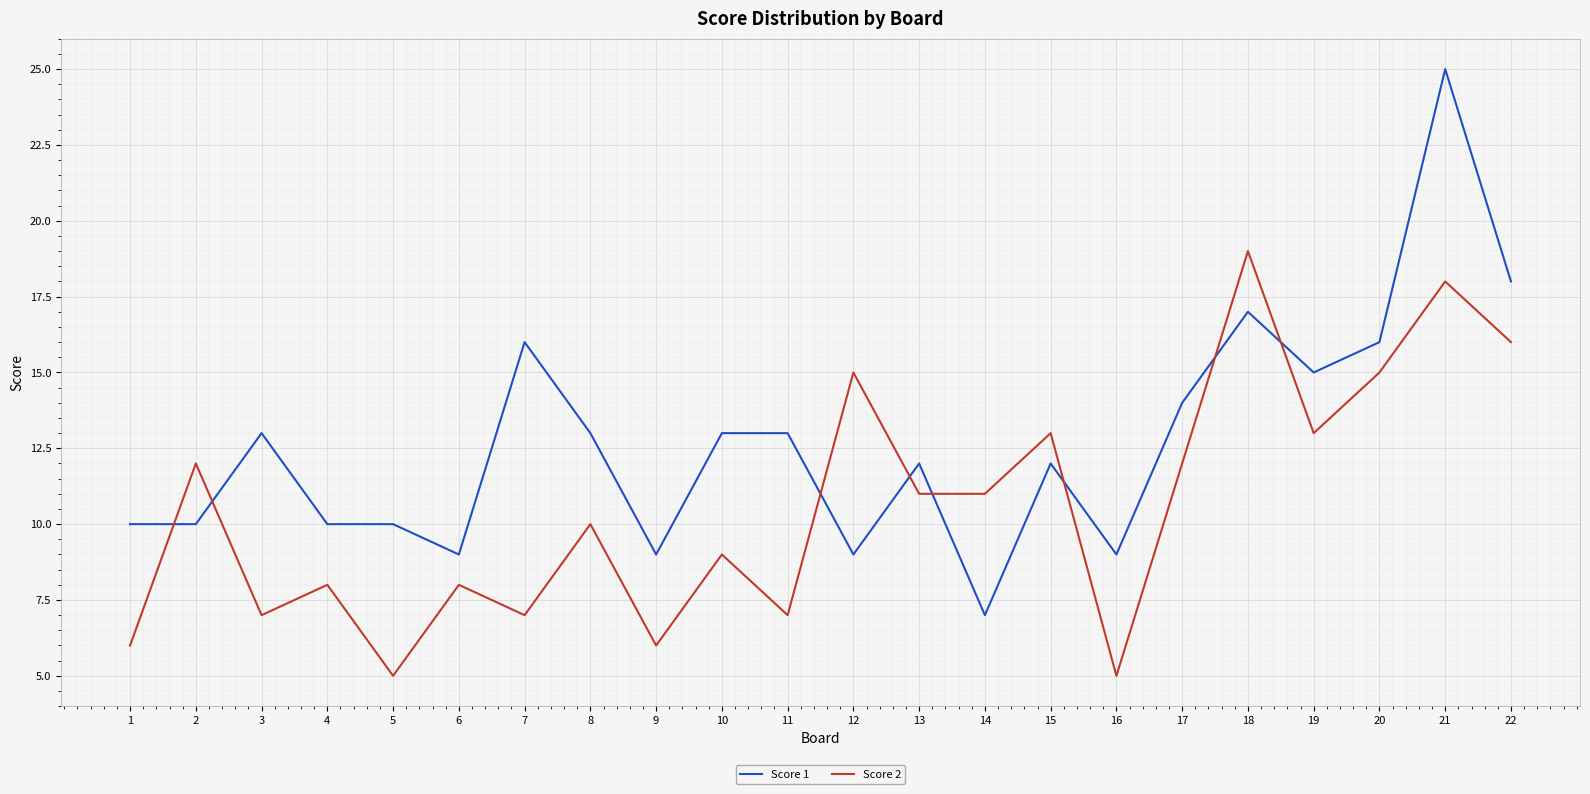

What is the minimum value shown in the chart?

5